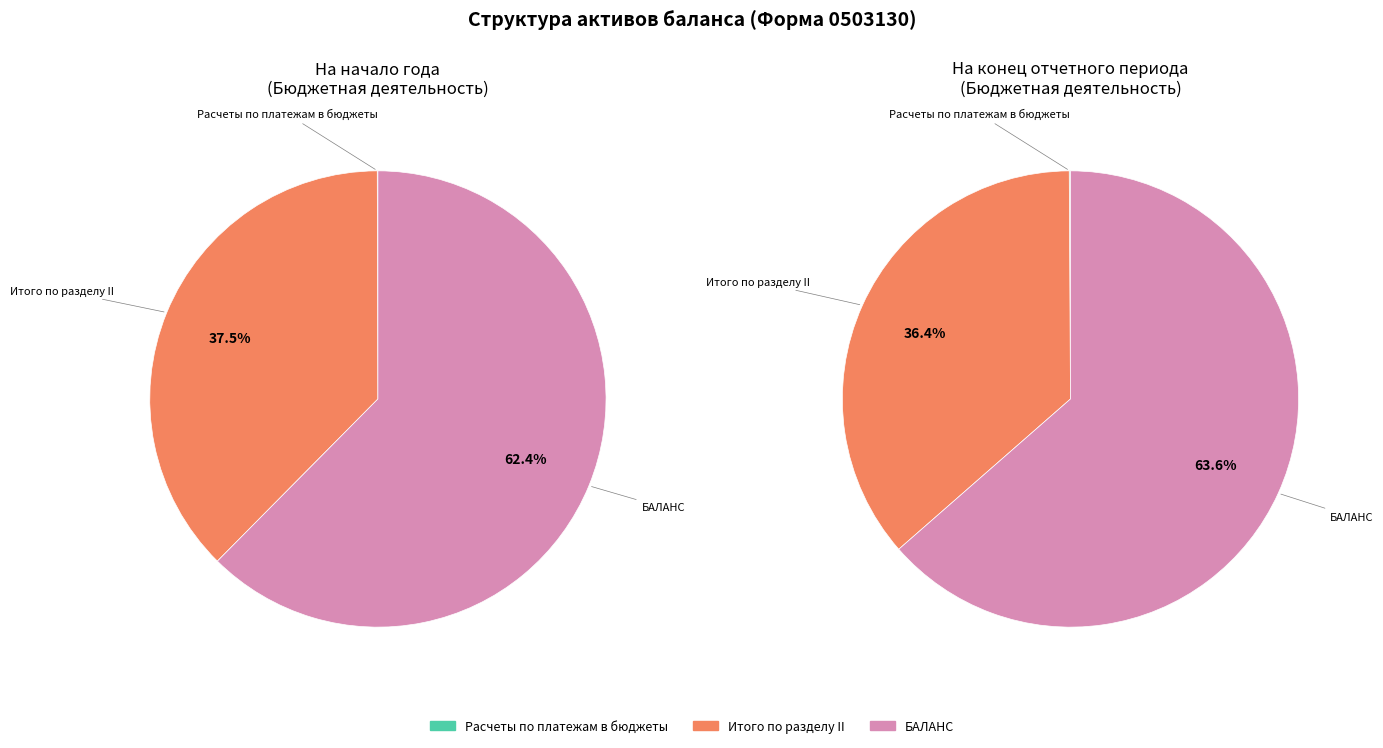

How much of the chart is everything except Расчеты по платежам в бюджеты?

100.0%